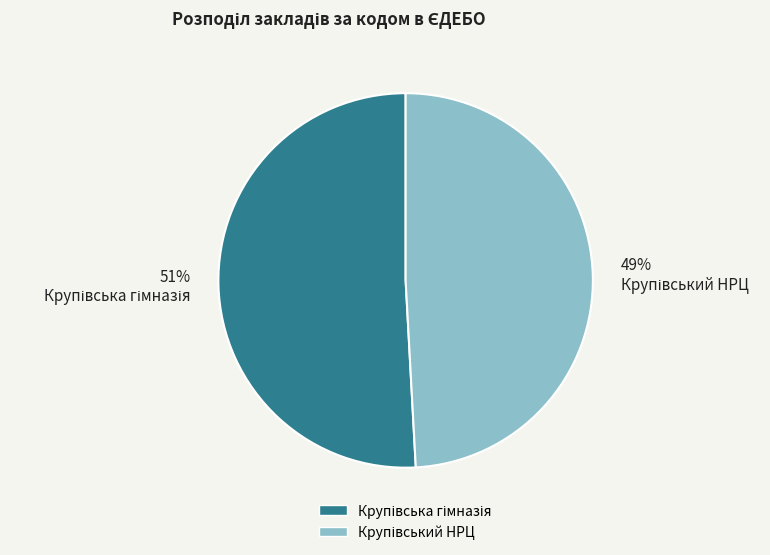

Is there a majority slice in this chart?

Yes